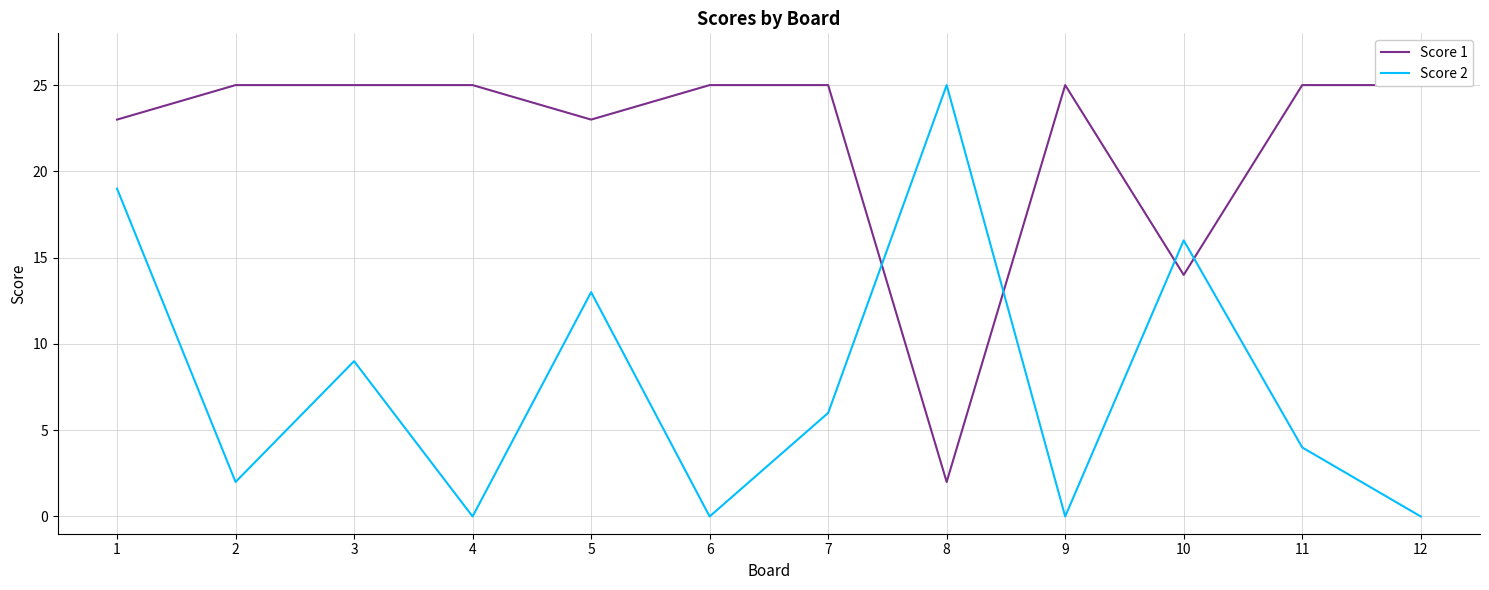

Which label corresponds to the smallest value in the chart?

4